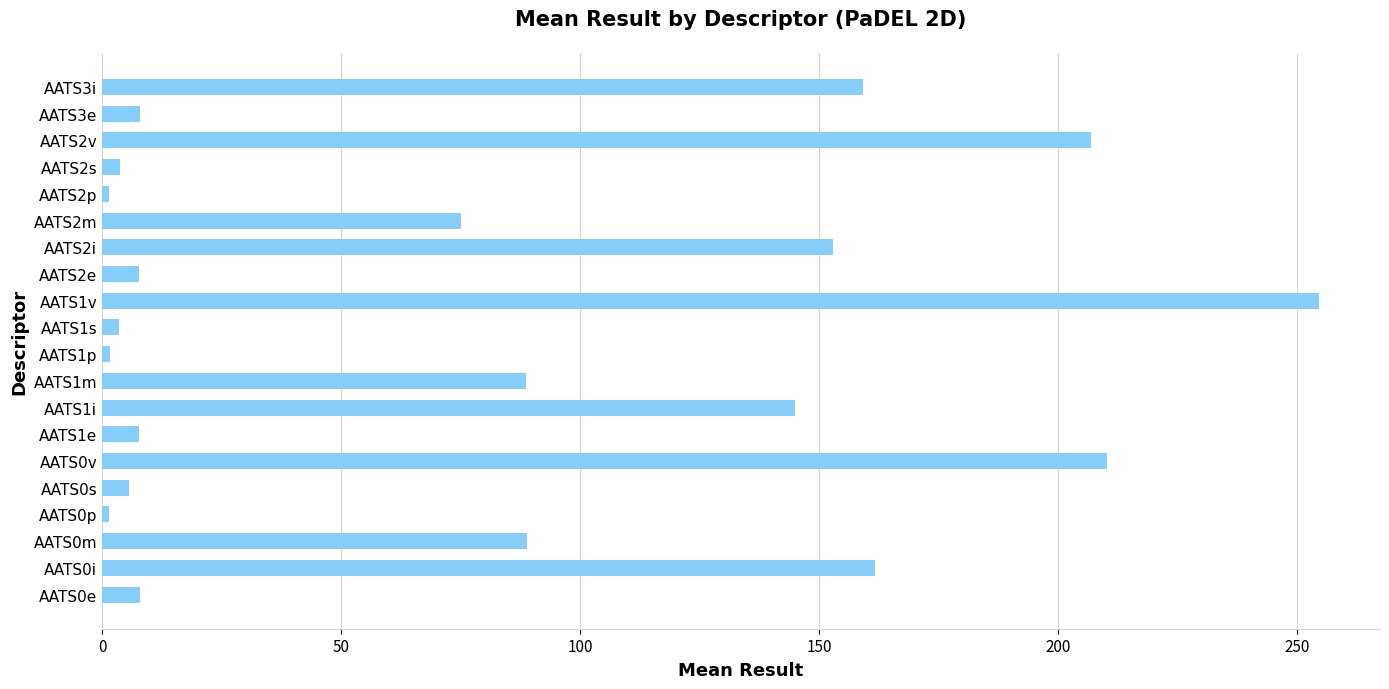

Between AATS0e and AATS1i, which is larger?

AATS1i